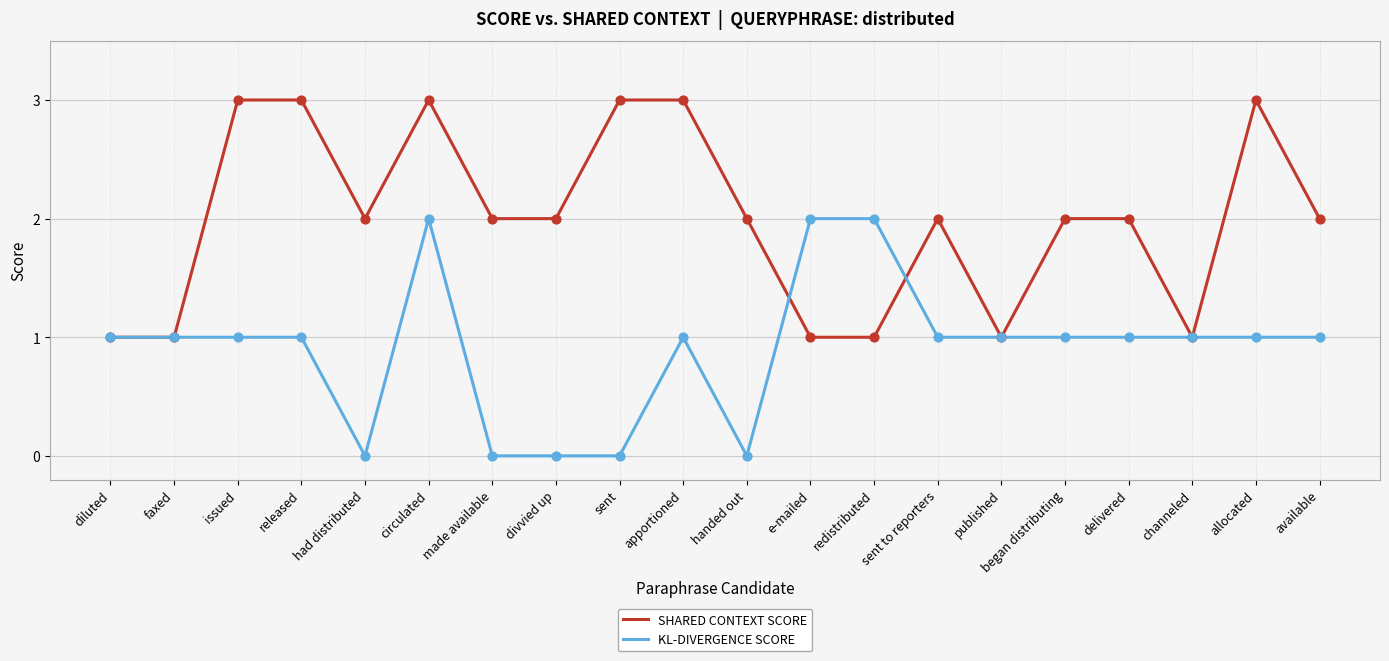

Is the value of KL-DIVERGENCE SCORE at faxed greater than the value of SHARED CONTEXT SCORE at issued?

No